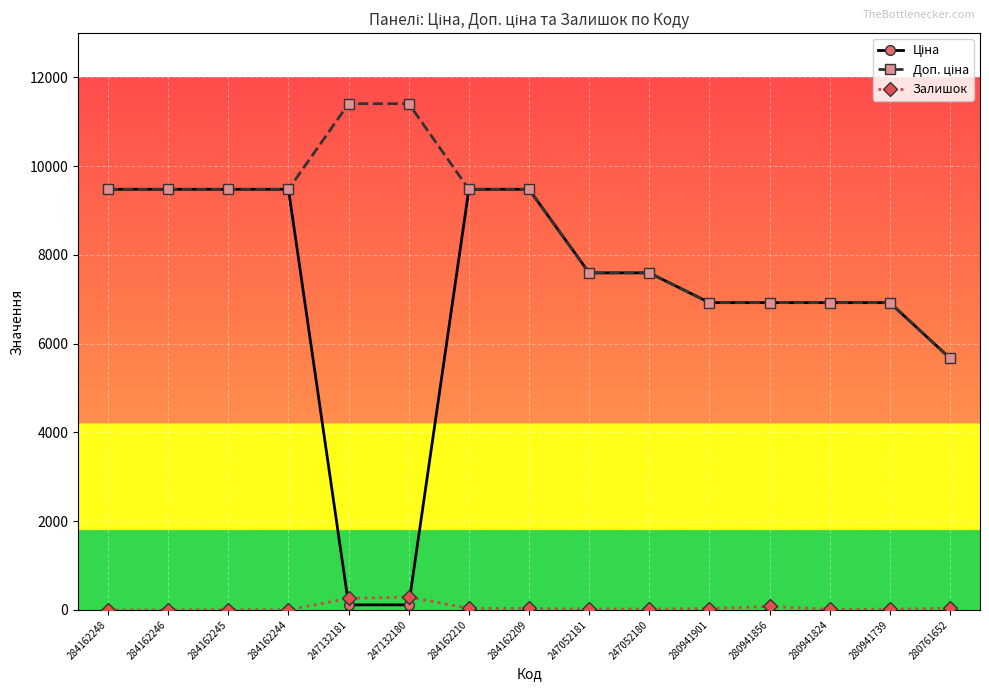

True or false: Залишок has more than 1 points higher than both neighbors.

True